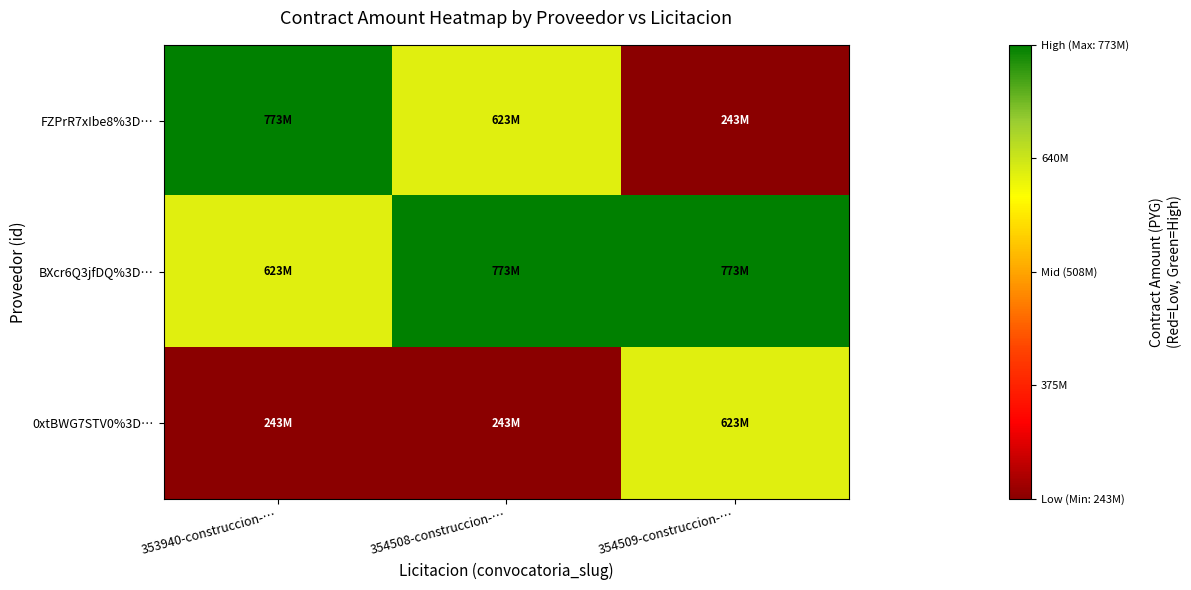

What is the maximum value shown in the chart?

772933486